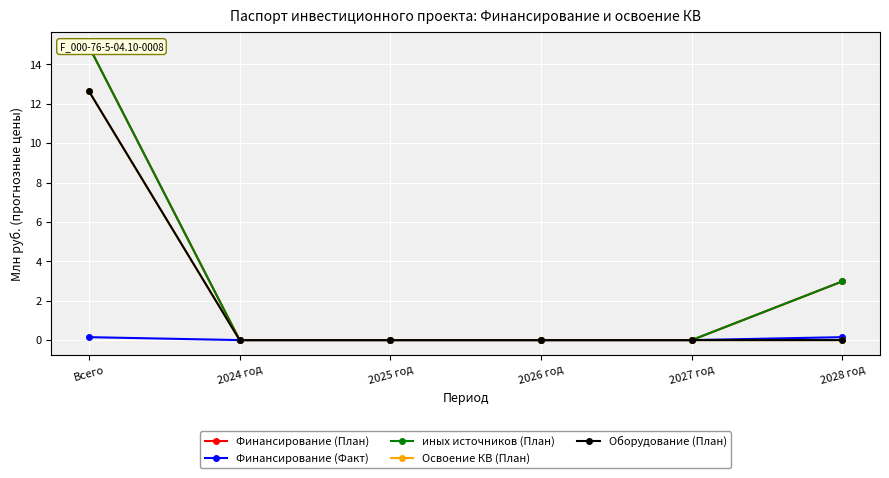

The value of иных источников (План) at 2025 год is 0.0. True or false?

True